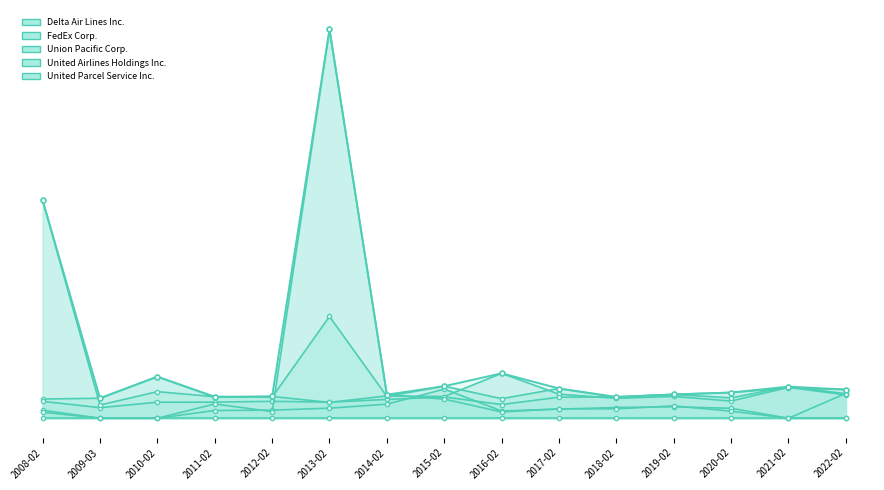

Rank the categories by value from highest to lowest.

2013-02, 2008-02, 2016-02, 2010-02, 2015-02, 2021-02, 2017-02, 2022-02, 2020-02, 2019-02, 2014-02, 2012-02, 2011-02, 2018-02, 2009-03